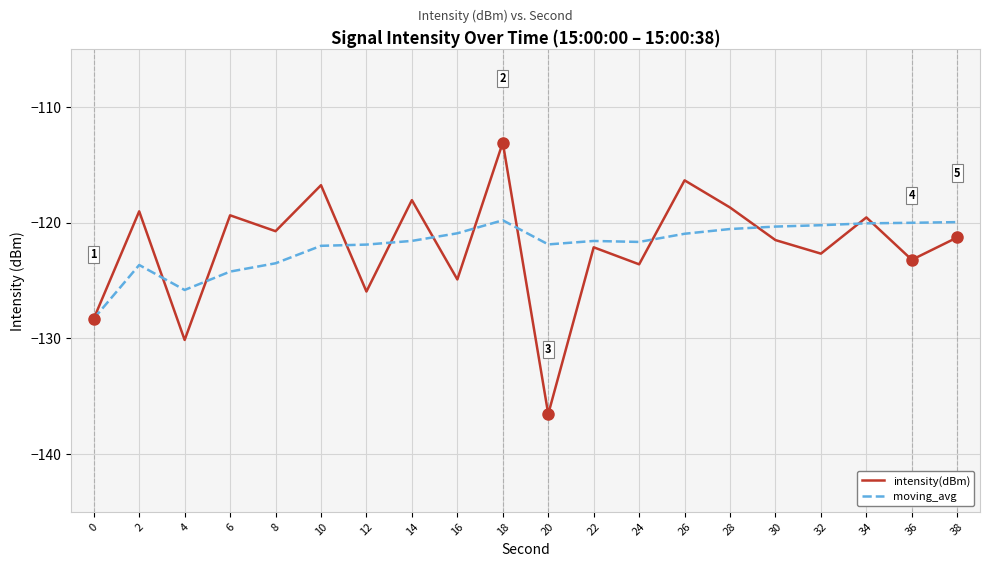

Rank the series by their maximum value, from lowest to highest.

moving_avg, intensity(dBm)